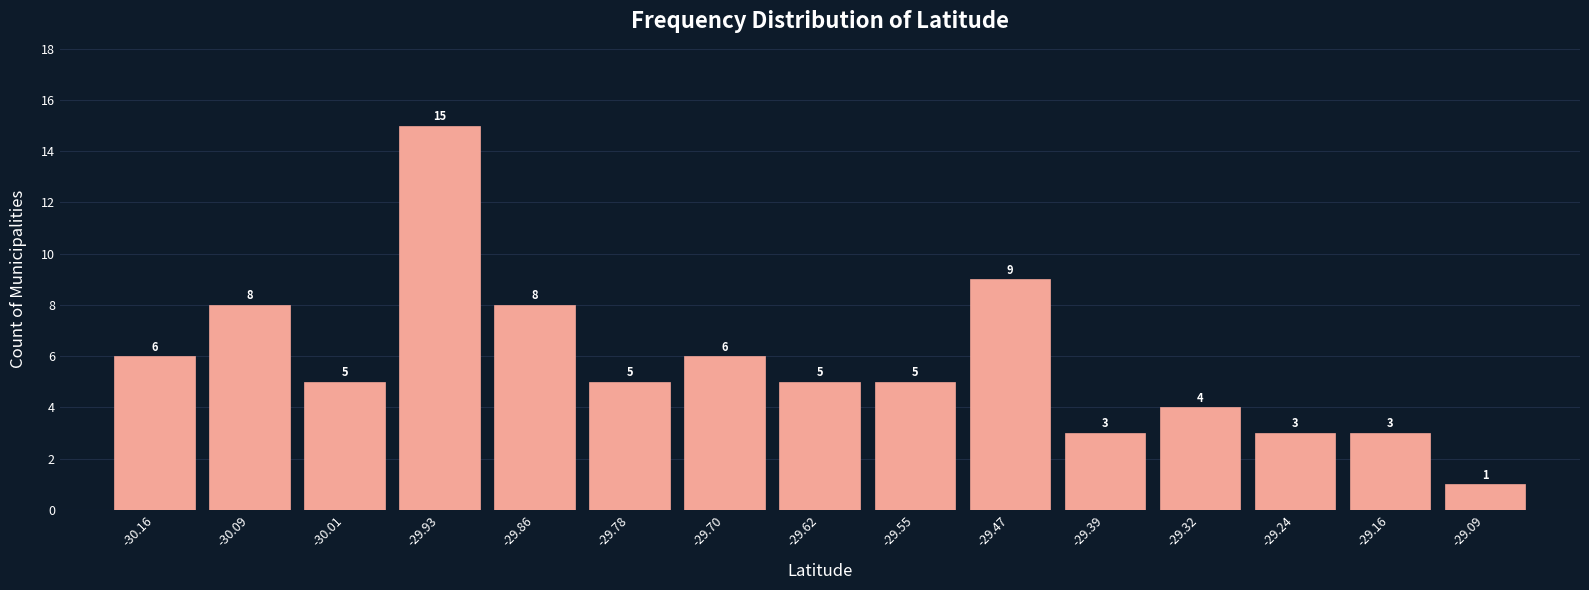

How tall is the bar that spans -29.13 to -29.05 on the x-axis? The bar edges are not printed on the chart, so give them approximately, as read against the axis.

1